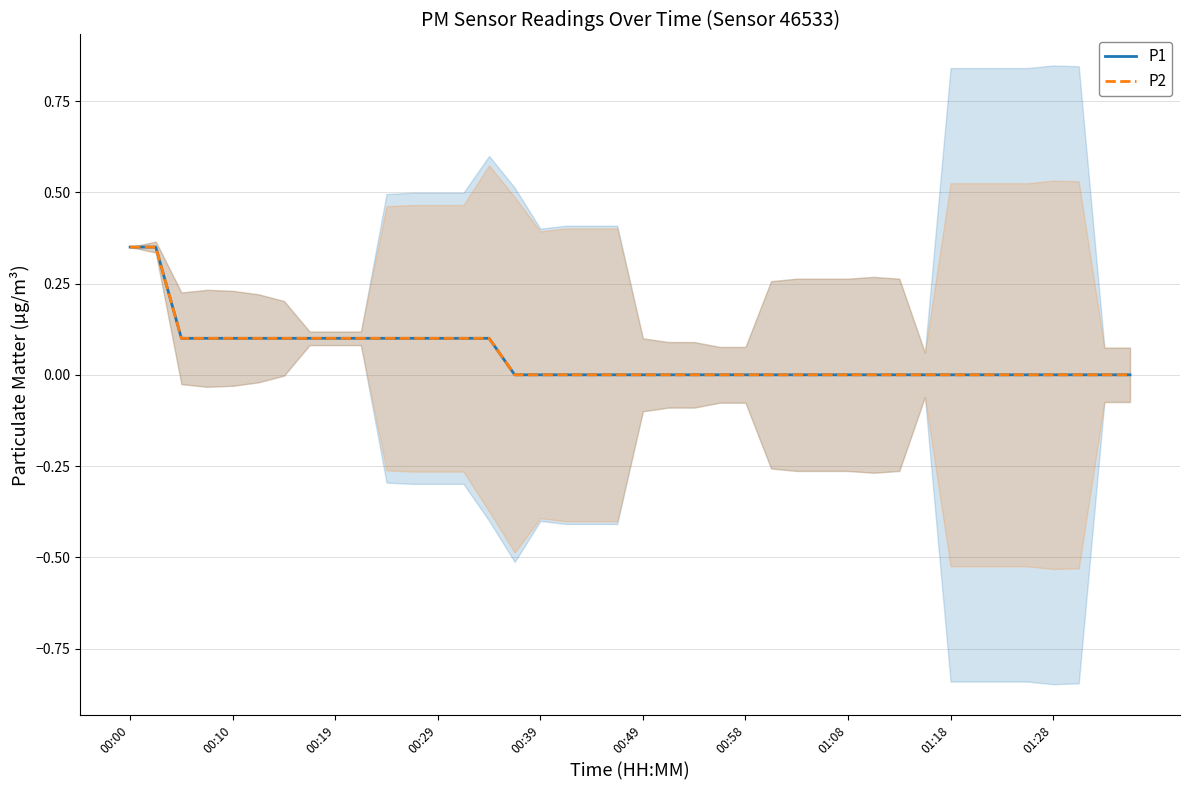

At which label does P2 reach its peak?

00:00